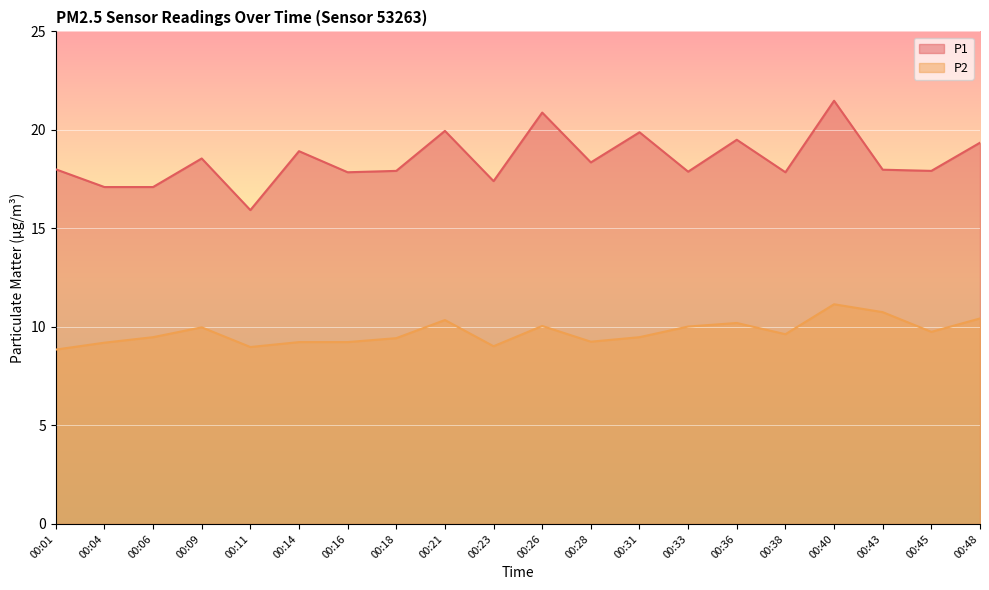

True or false: P2 and P1 cross at least once.

False